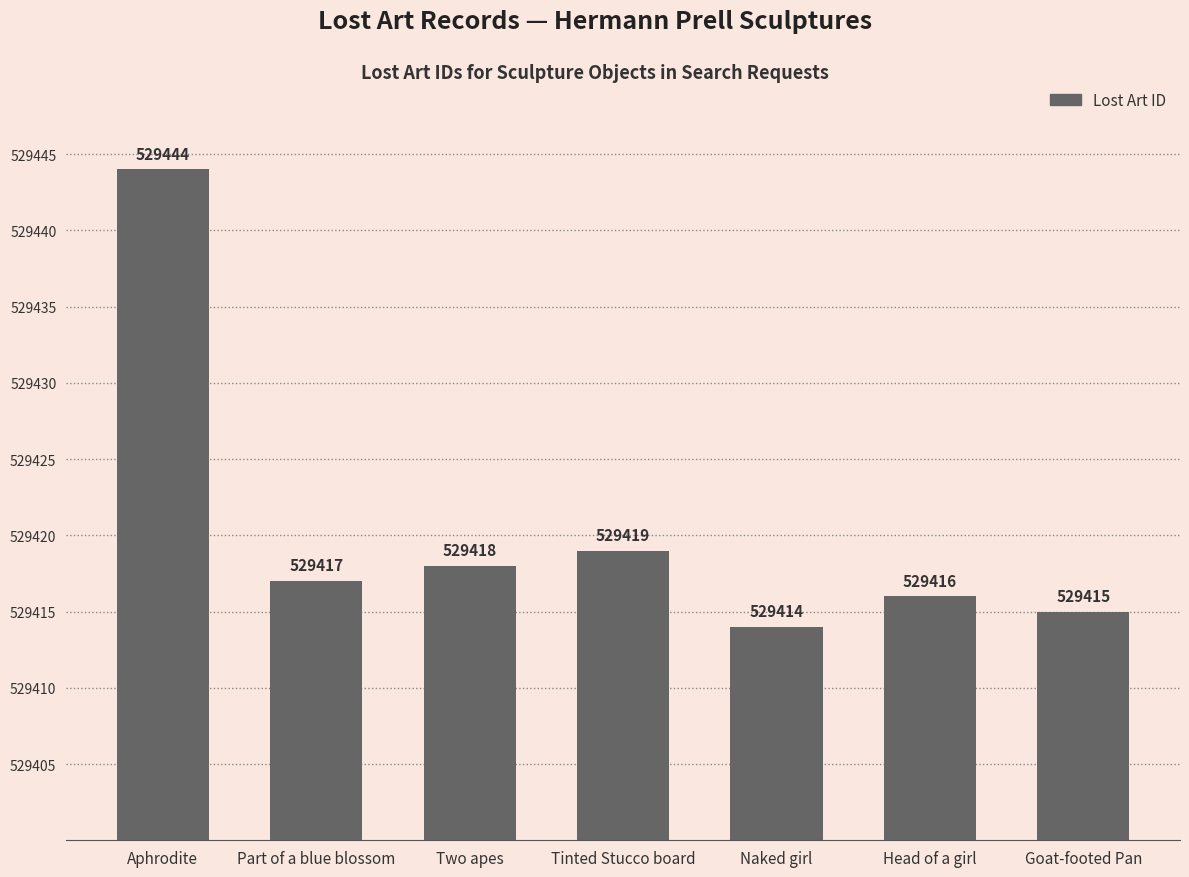

What is the value of the 5th bar from the left?

529414